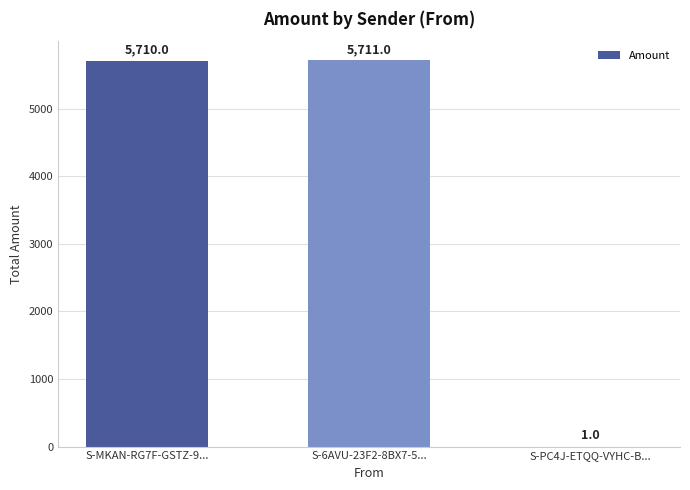

The chart shows a value of 5711.0 at S-6AVU-23F2-8BX7-5.... True or false?

True